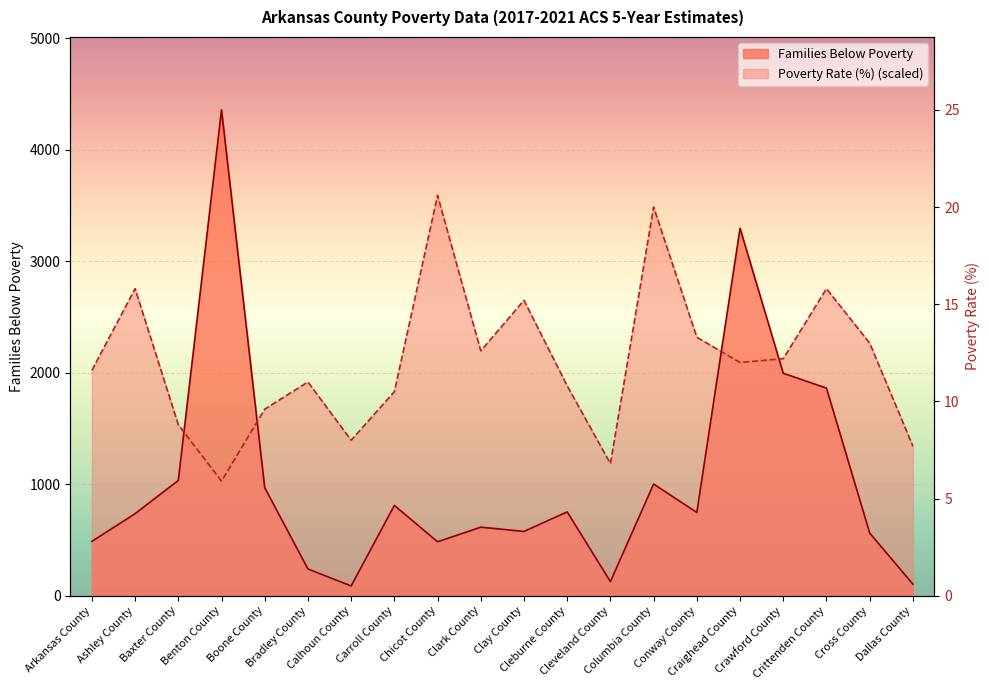

At which category is the sum across all series the highest?

Craighead County